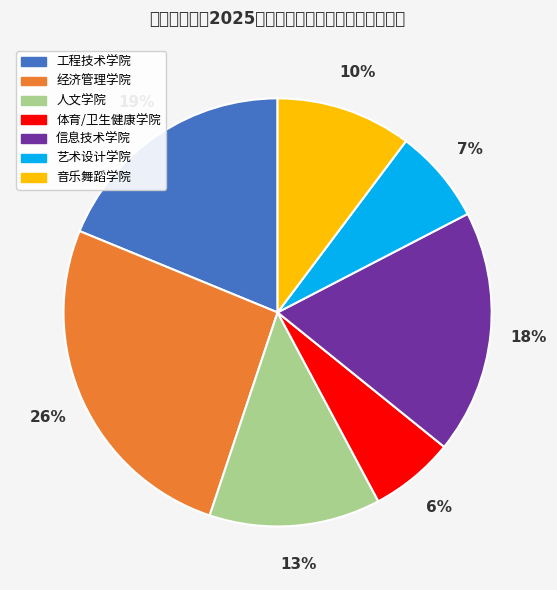

To the nearest percent, what percentage of the pie is 经济管理学院?

26%